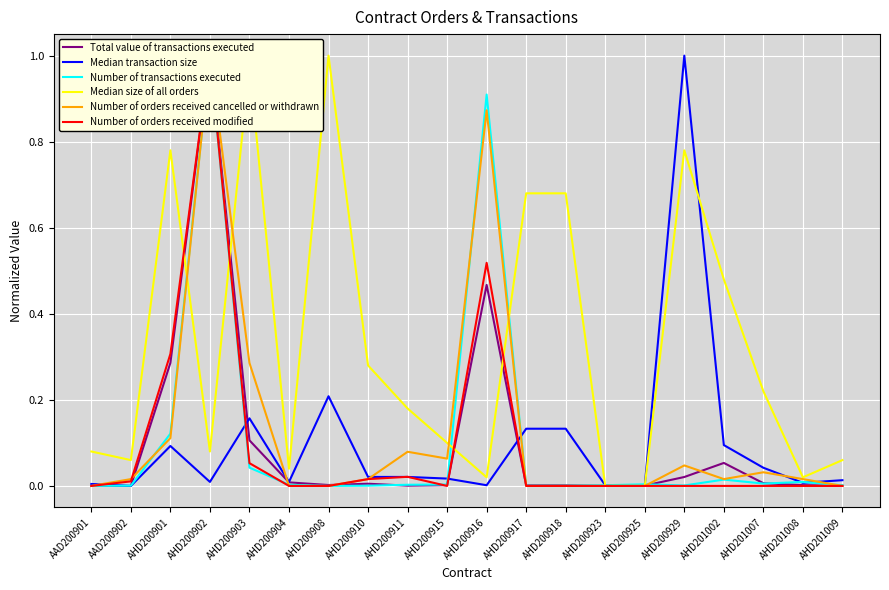

What is the sum of the Median transaction size values at AHD201002 and AHD200910?

0.1